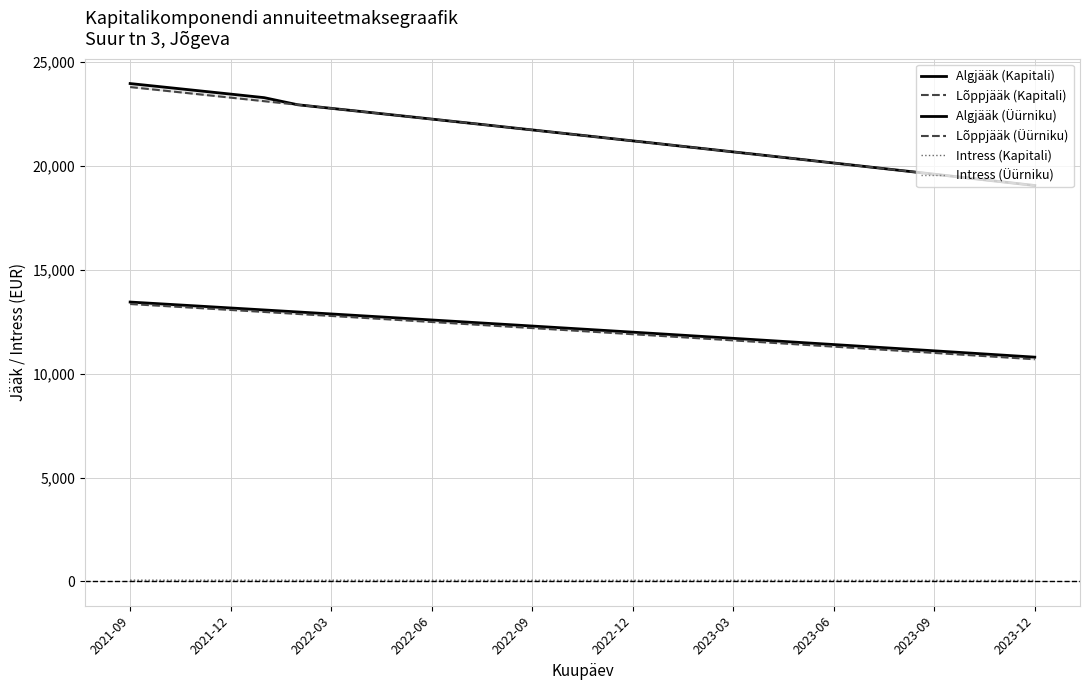

What position from the right is 11?

17